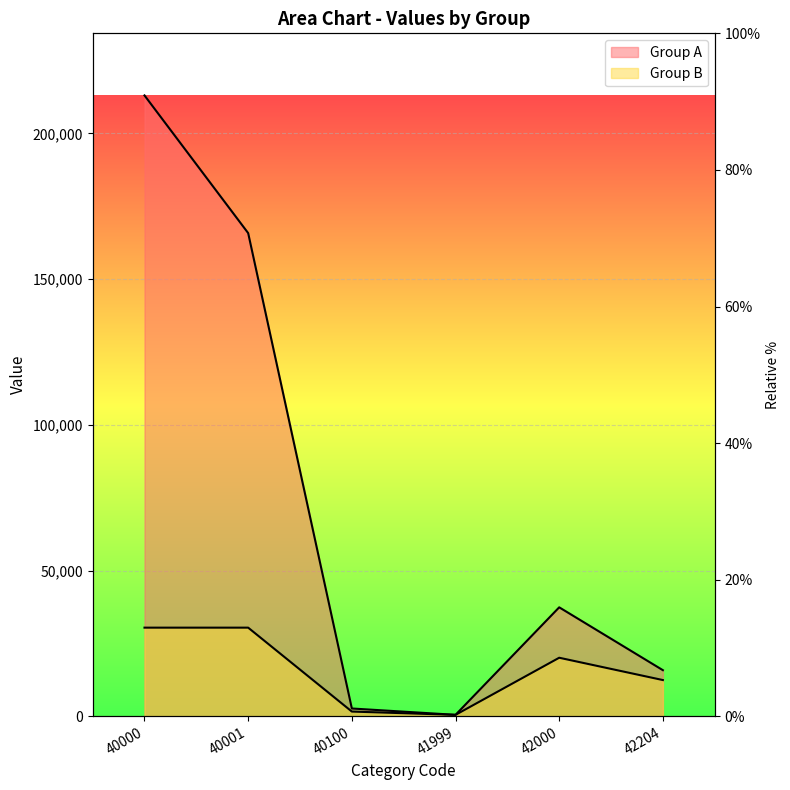

Where is Group B nearest to the value 15451?

42204